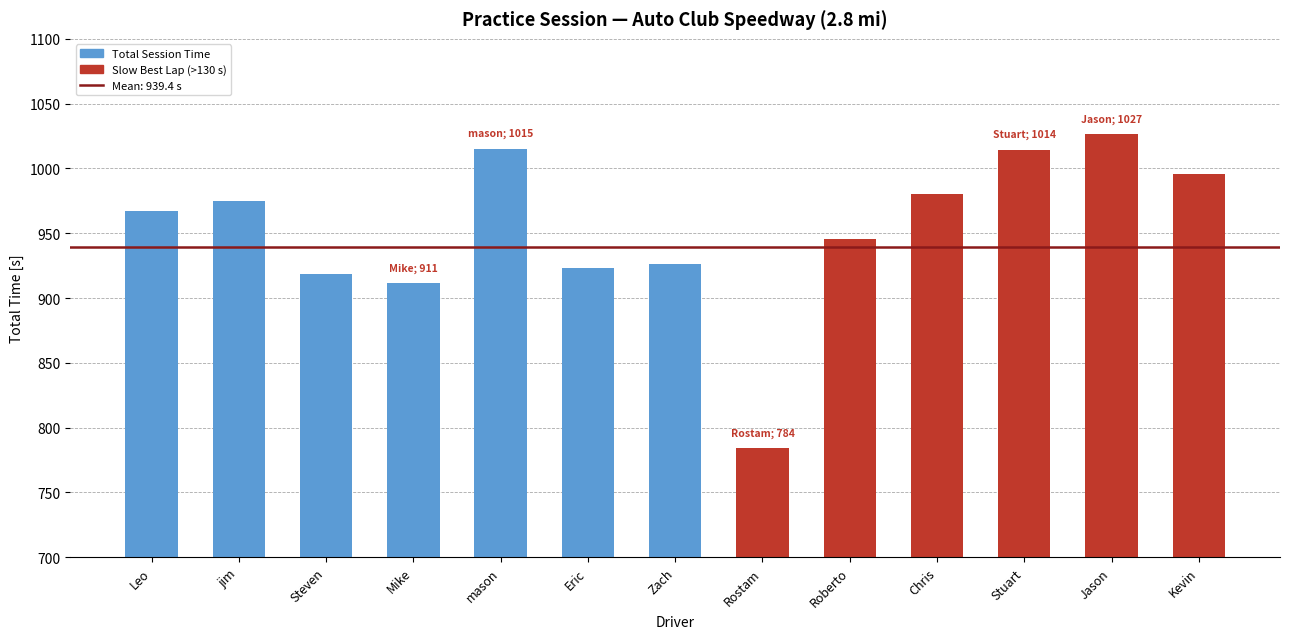

Where is the data nearest to the value 905?

Mike